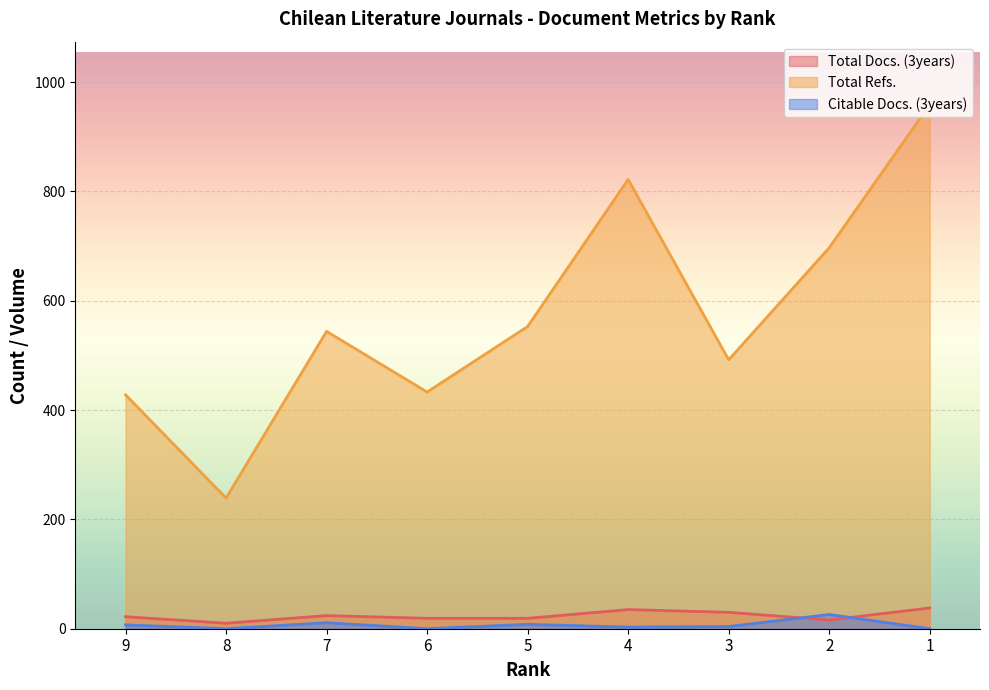

Rank the series by their maximum value, from lowest to highest.

Citable Docs. (3years), Total Docs. (3years), Total Refs.